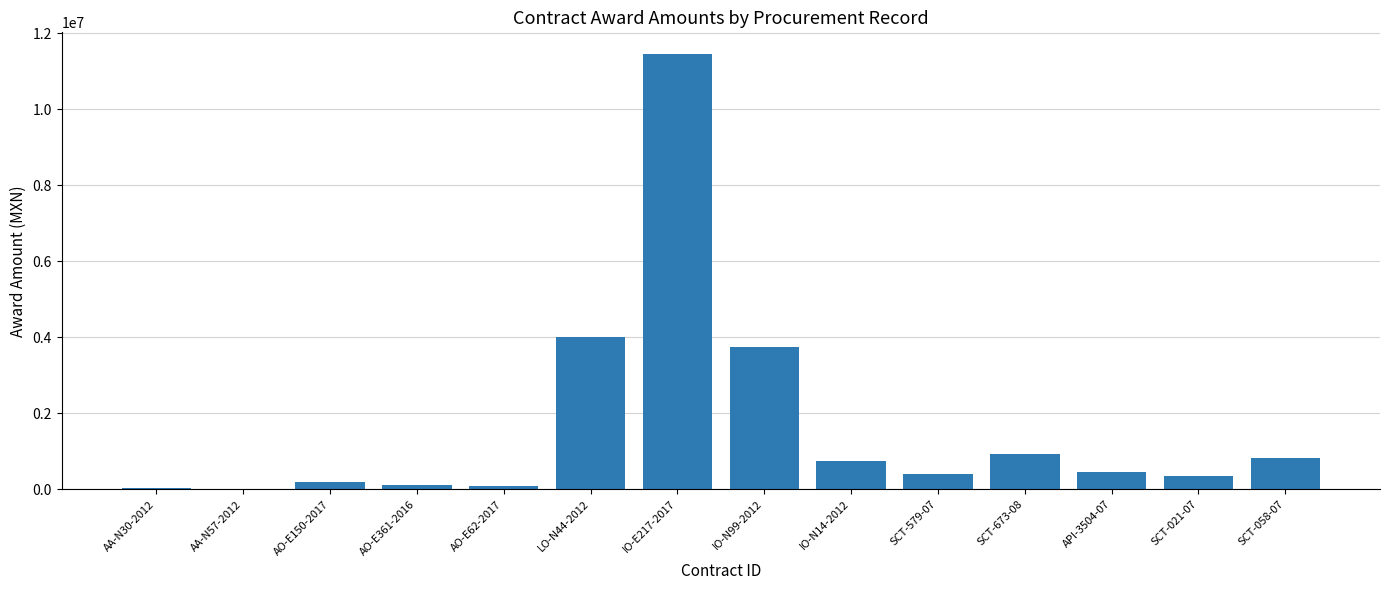

Approximately how many times larger is the value at SCT-021-07 compared to AO-E361-2016?

3.0